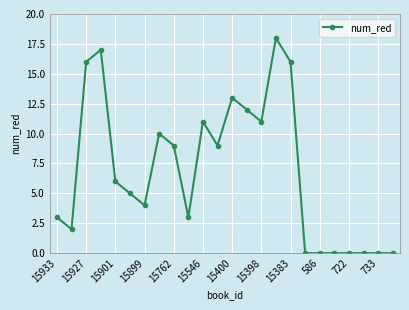

How many series are shown in this chart?

1